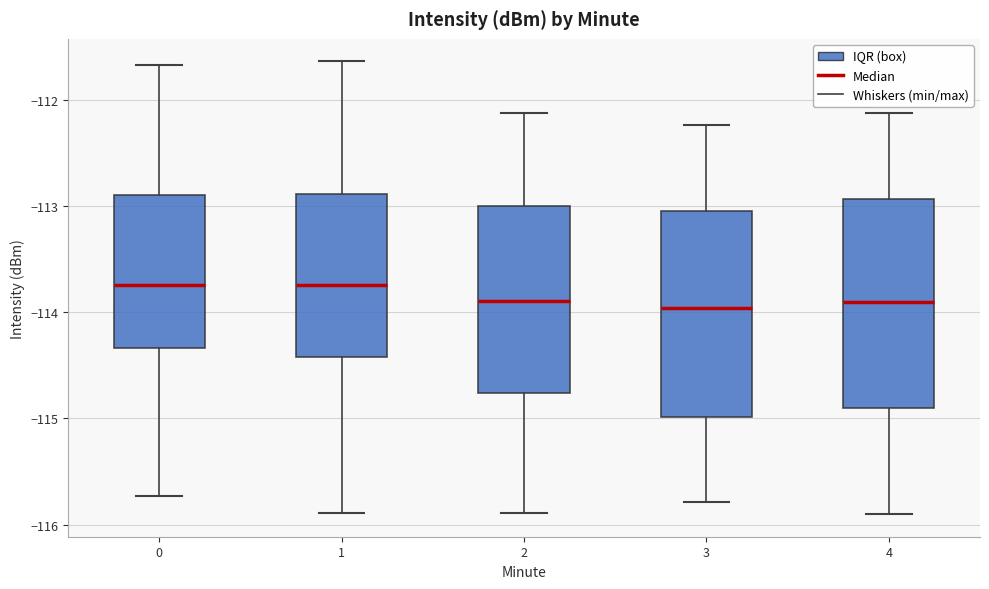

Reading left to right, read every box against the y-axis: the position of its median line, the range the box covers, and the ends of its whiskers. The values are not printed on the chart, so give them approximately, as read against the axis.

0: median -113.7, box -114.3 to -112.9, whiskers -115.7 to -111.7
1: median -113.7, box -114.4 to -112.9, whiskers -115.9 to -111.6
2: median -113.9, box -114.8 to -113.0, whiskers -115.9 to -112.1
3: median -114.0, box -115.0 to -113.0, whiskers -115.8 to -112.2
4: median -113.9, box -114.9 to -112.9, whiskers -115.9 to -112.1